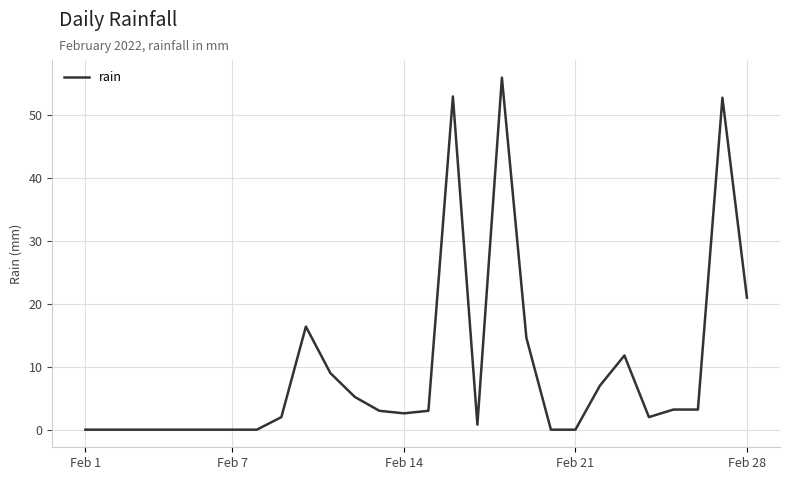

True or false: the data has more than 0 interior local peaks.

True